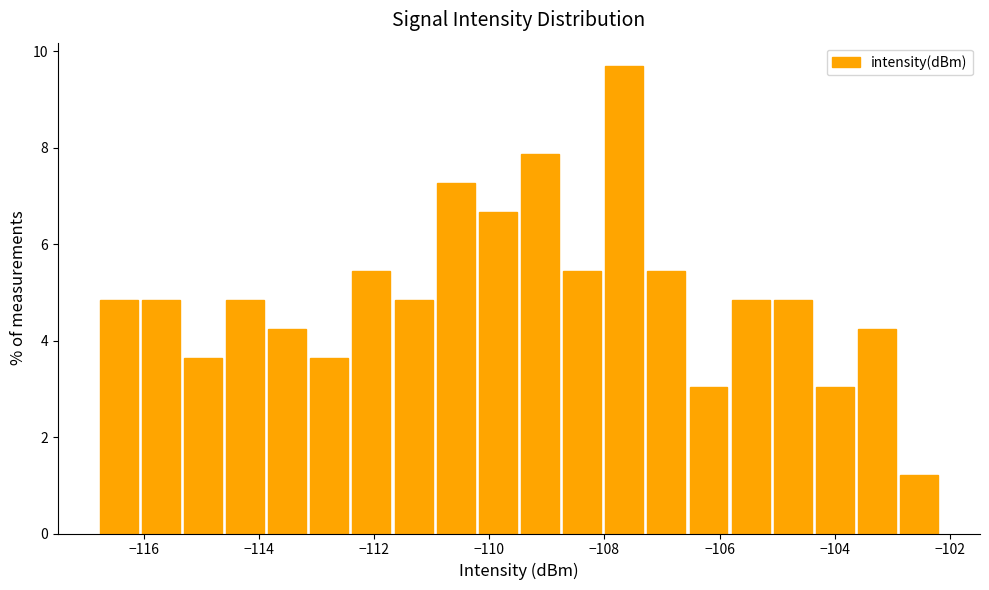

Read against the x-axis, roughly where is the centre of the tallest bar?

-107.6